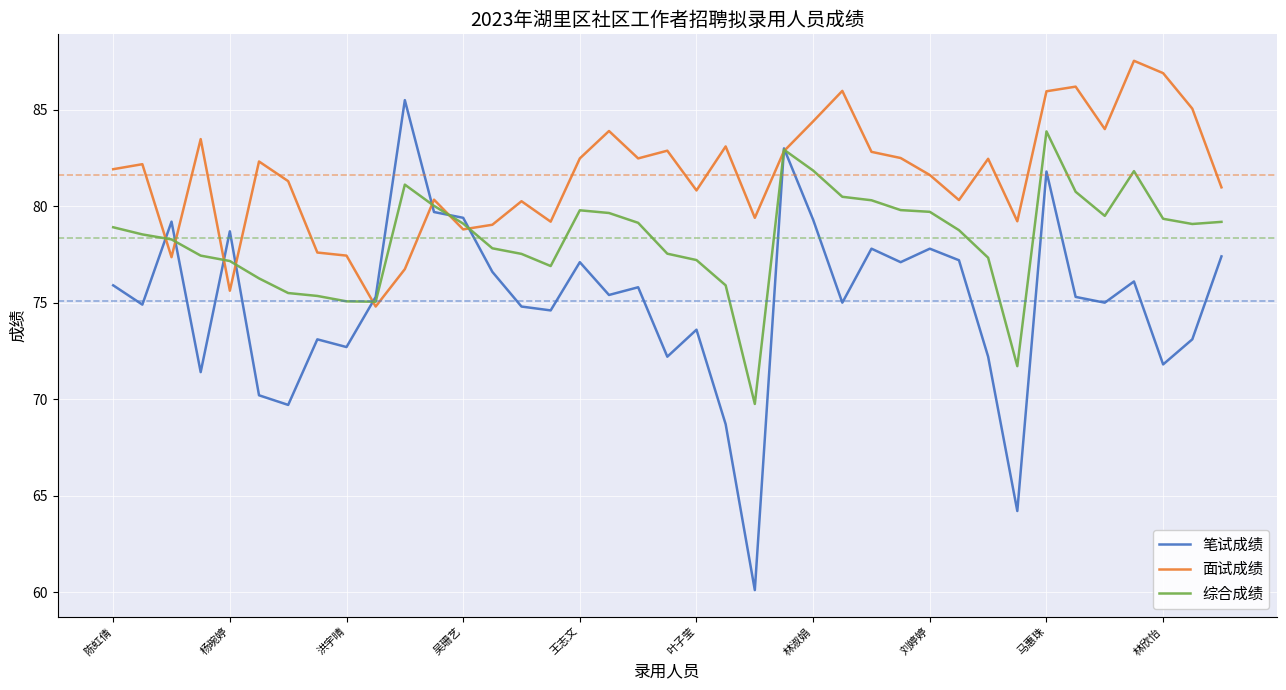

Which series has the largest total across all categories?

面试成绩